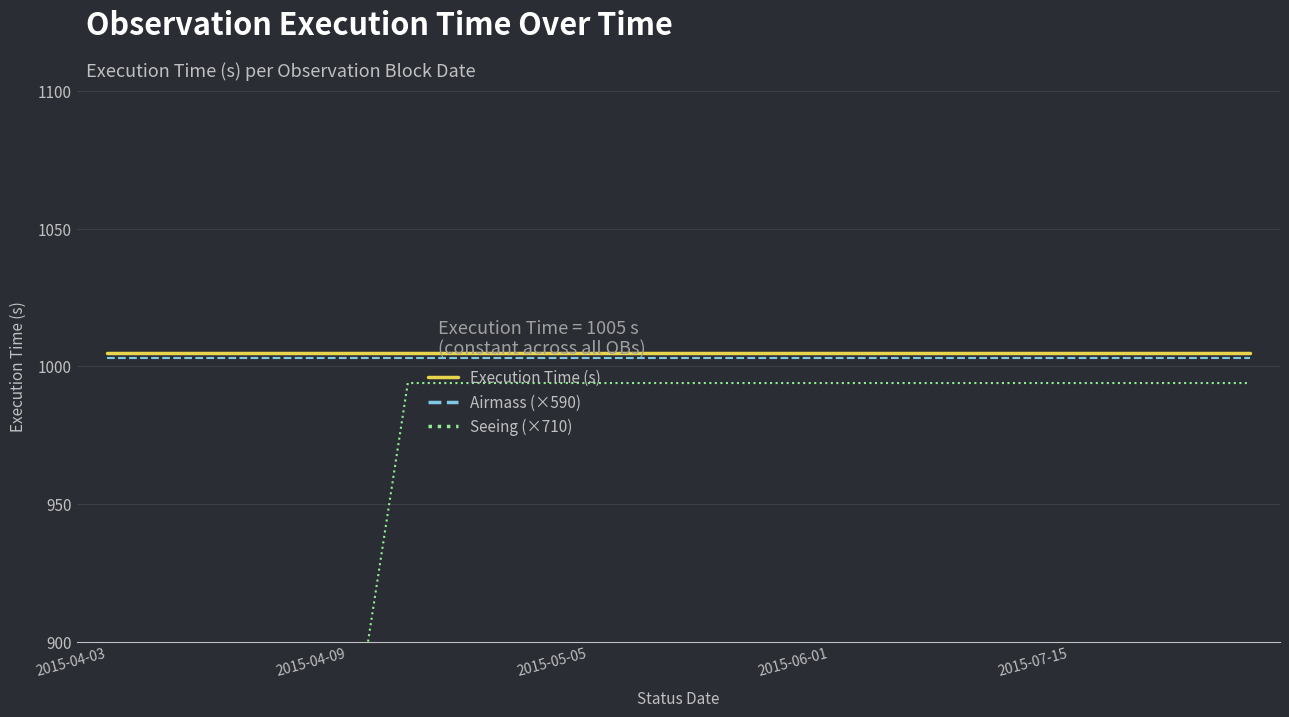

Count the number of data series in this chart.

3